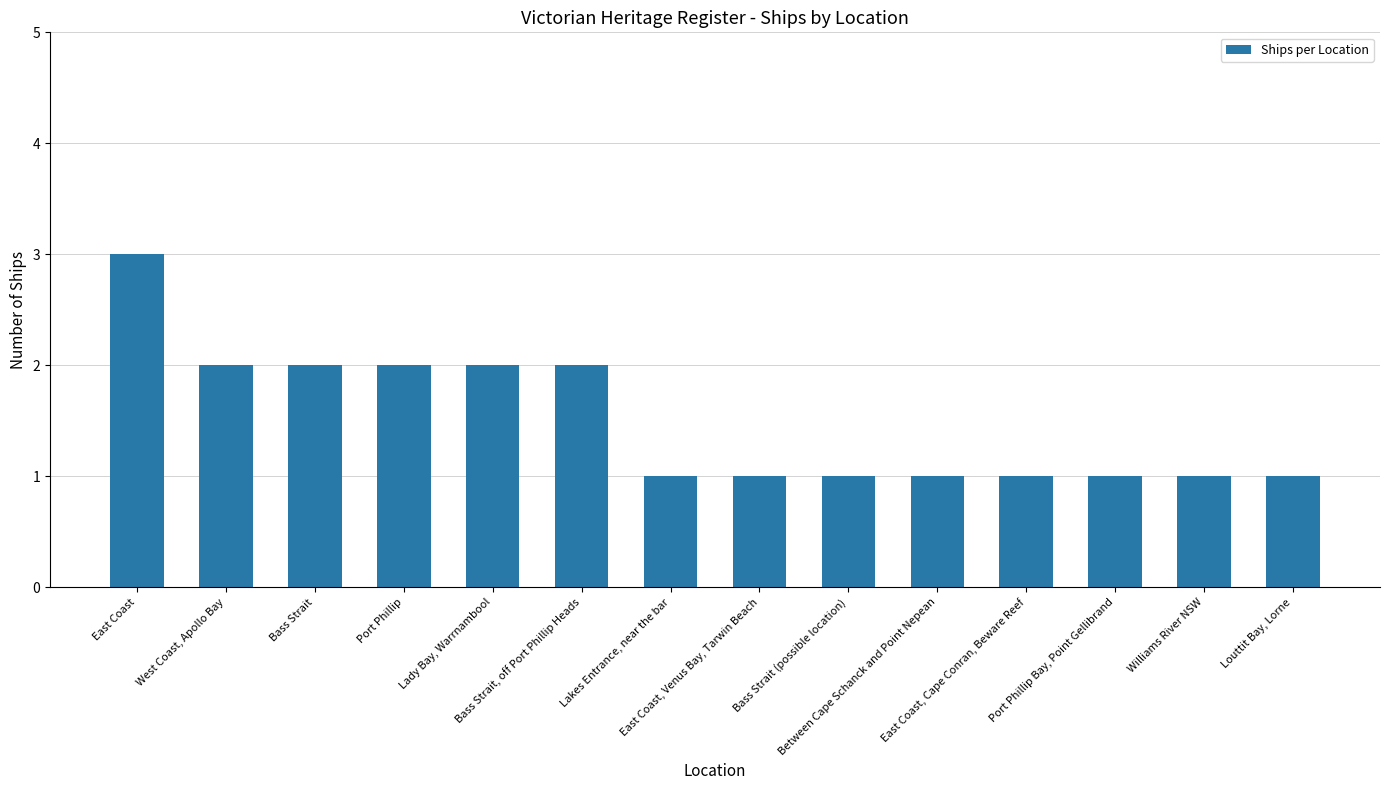

How many series are shown in this chart?

1